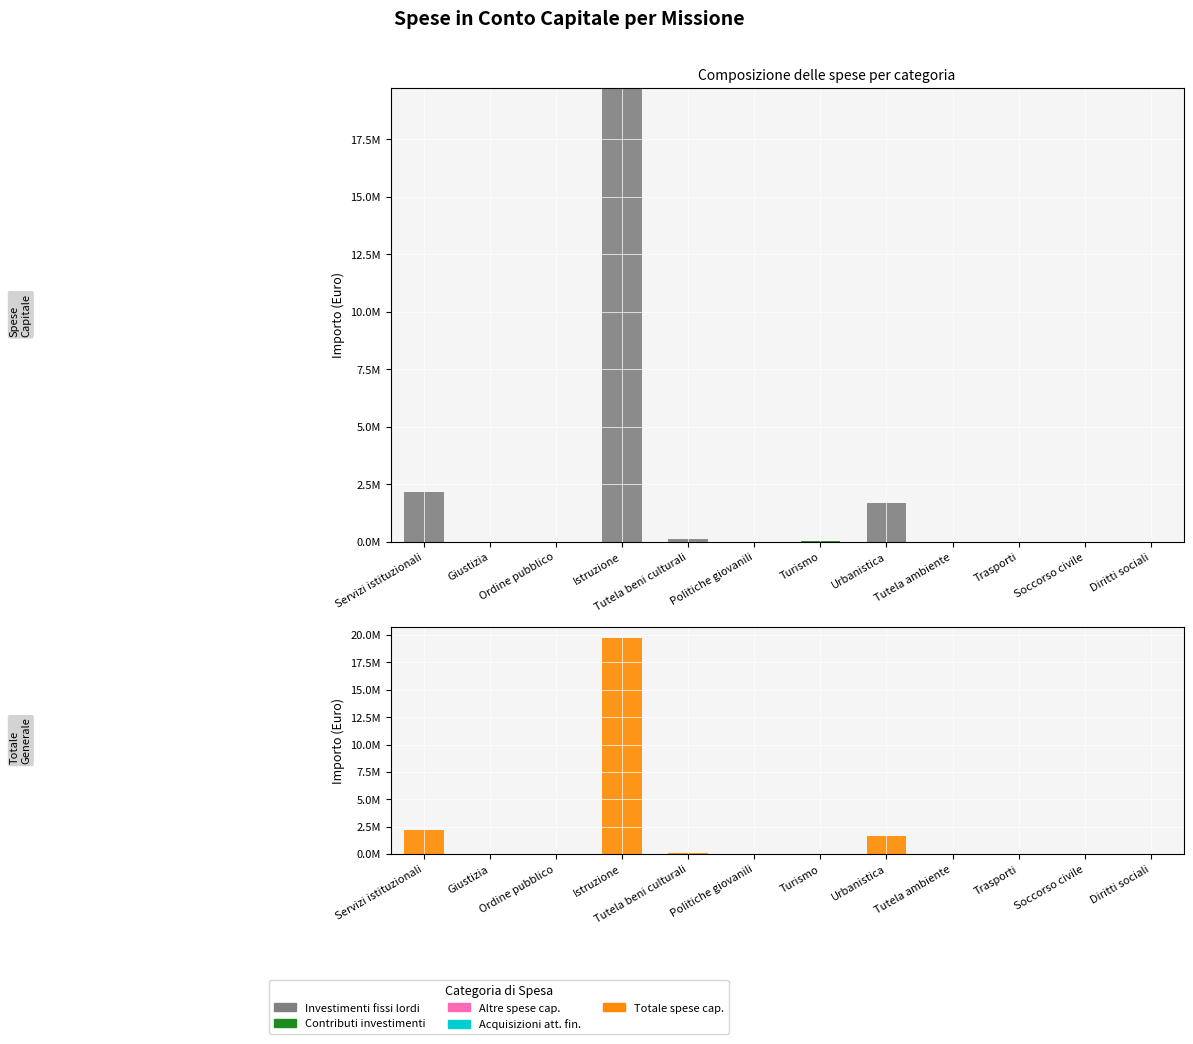

At how many categories does at least one series exceed 14115046?

1